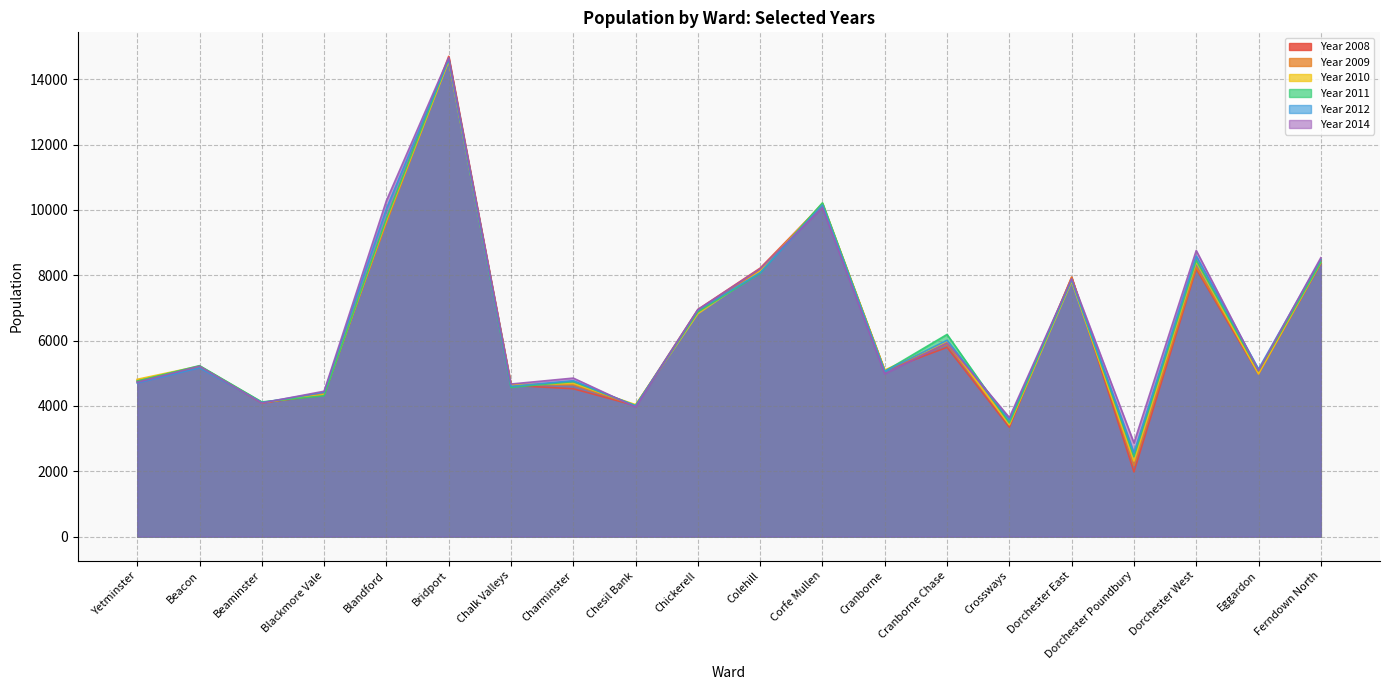

At Dorchester East, list the series in order from largest to smallest.

Year 2008, Year 2009, Year 2014, Year 2012, Year 2011, Year 2010